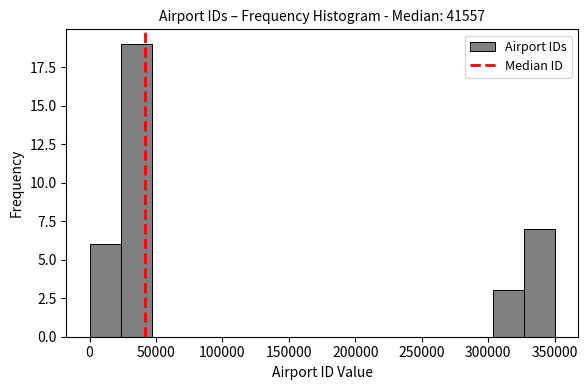

Over which range of the x-axis is the bar tallest?

25000 to 45000